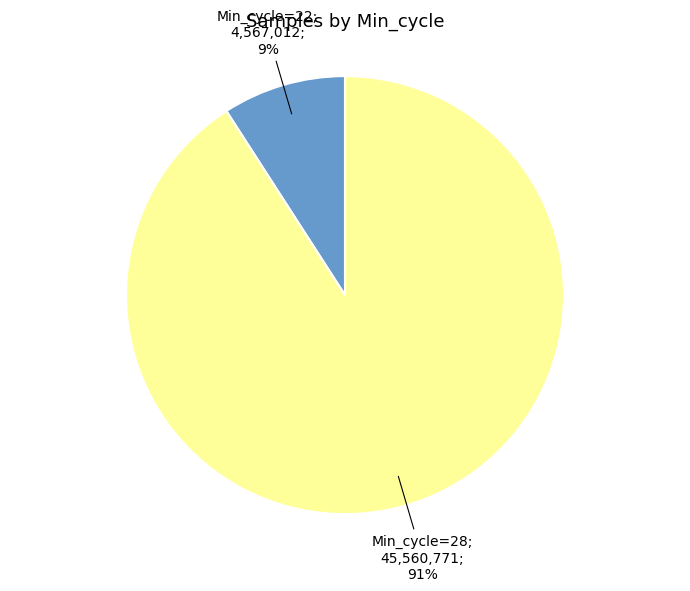

Is there any slice that represents more than half of the pie?

Yes